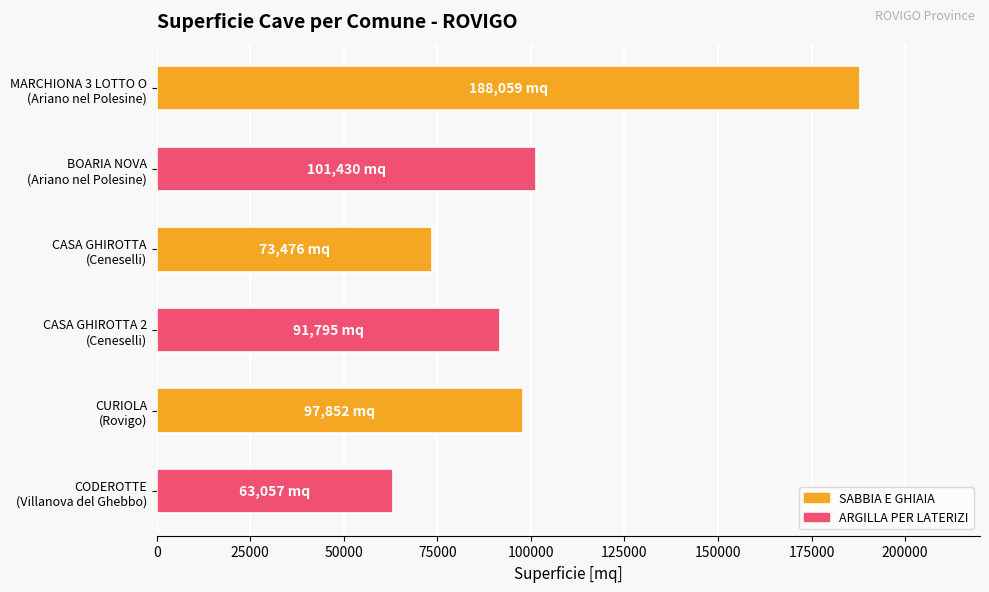

What is the sum of all values?

615669